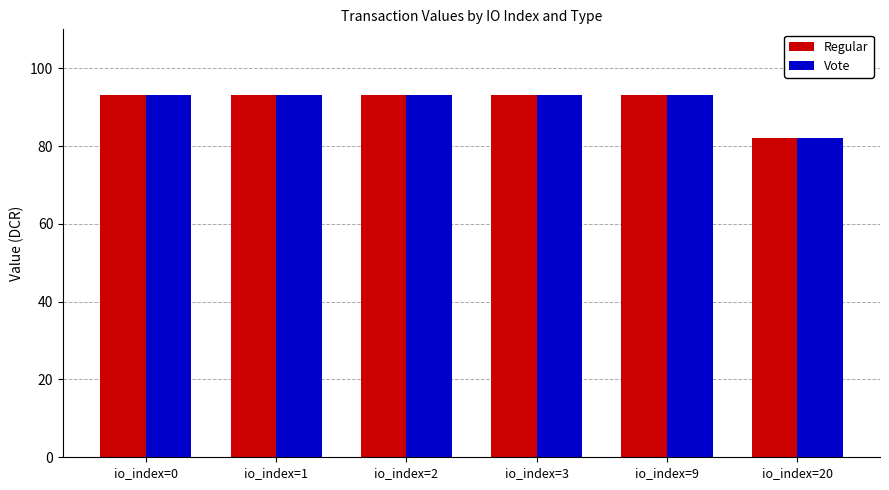

Reading left to right, transcribe all the data shown in this chart.

Regular: io_index=0=93.1	io_index=1=93.1	io_index=2=93.1	io_index=3=93.1	io_index=9=93.1	io_index=20=82.2
Vote: io_index=0=93.1	io_index=1=93.1	io_index=2=93.1	io_index=3=93.1	io_index=9=93.1	io_index=20=82.2